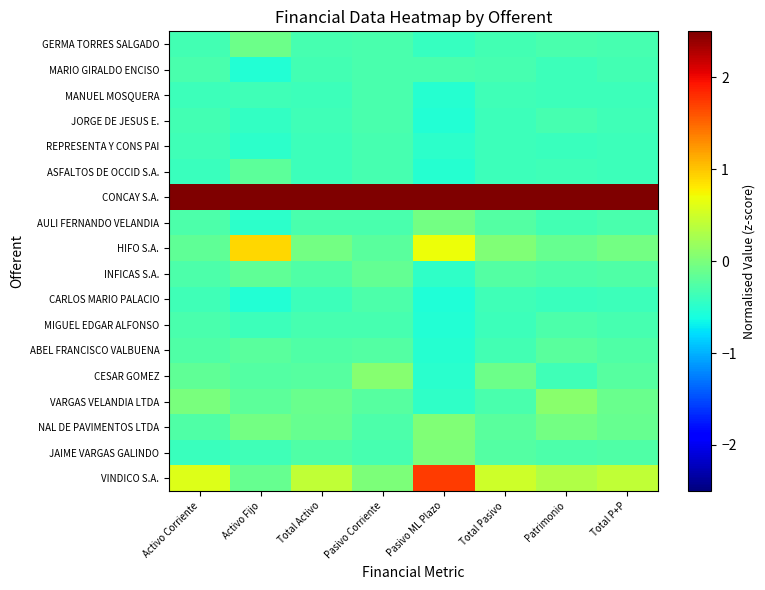

Rank the series by their maximum value, from lowest to highest.

REPRESENTA Y CONS PAI, MARIO GIRALDO ENCISO, JORGE DE JESUS E., MANUEL MOSQUERA, CARLOS MARIO PALACIO, MIGUEL EDGAR ALFONSO, ABEL FRANCISCO VALBUENA, ASFALTOS DE OCCID S.A., INFICAS S.A., GERMA TORRES SALGADO, AULI FERNANDO VELANDIA, JAIME VARGAS GALINDO, NAL DE PAVIMENTOS LTDA, CESAR GOMEZ, VARGAS VELANDIA LTDA, HIFO S.A., VINDICO S.A., CONCAY S.A.